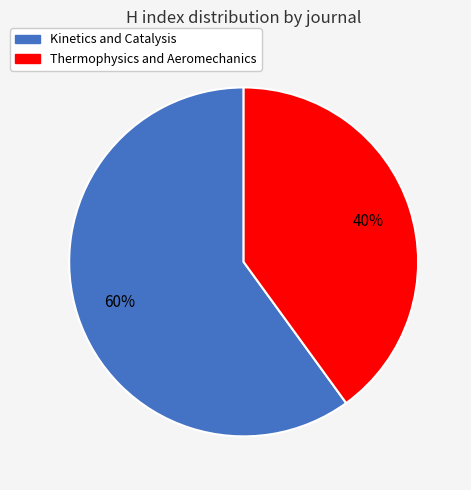

Which has a higher value, Kinetics and Catalysis or Thermophysics and Aeromechanics?

Kinetics and Catalysis